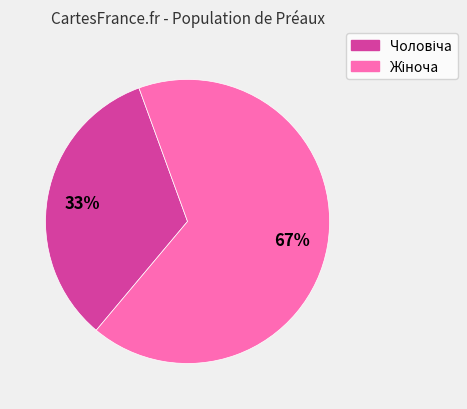

To the nearest percent, what is the average slice percentage?

50%